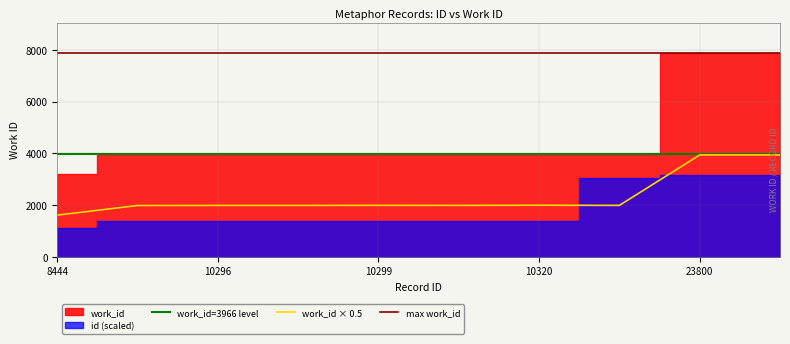

Where is the data nearest to the value 2771?

10320